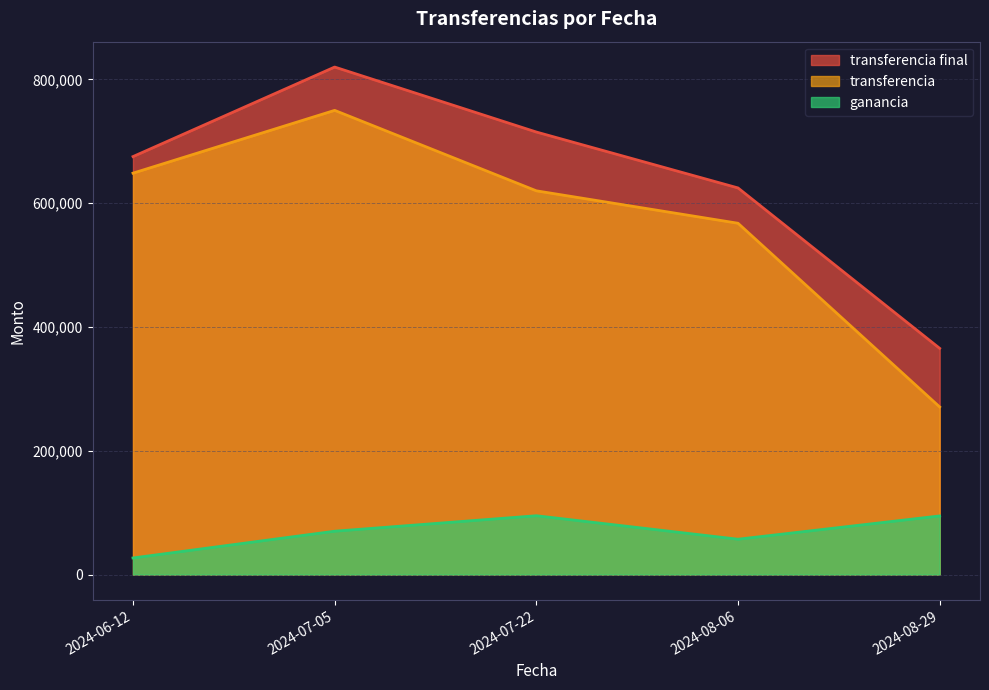

Which series has the largest total across all categories?

transferencia final